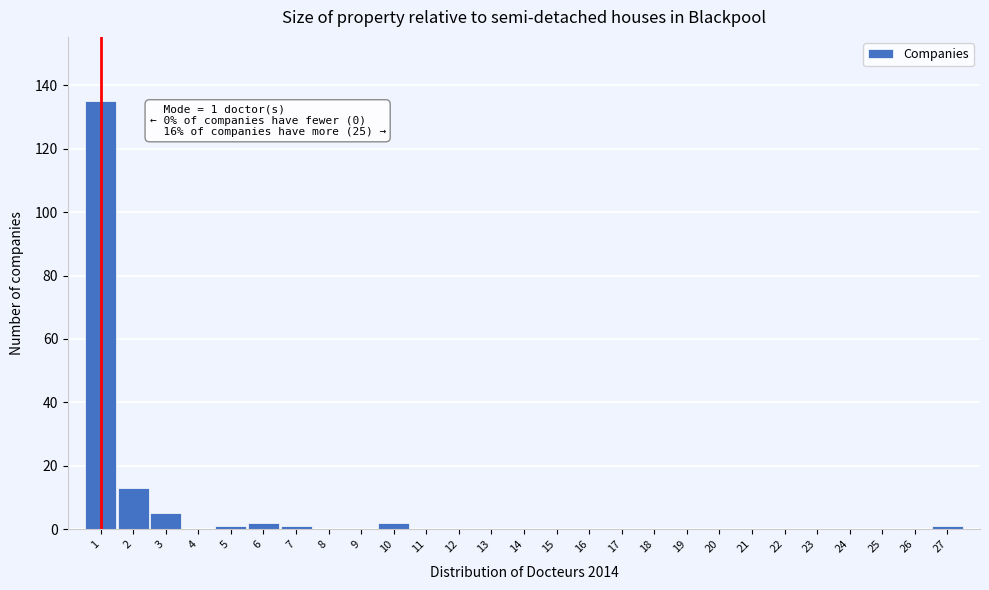

Which range on the x-axis has the tallest bar?

0.5 to 1.5